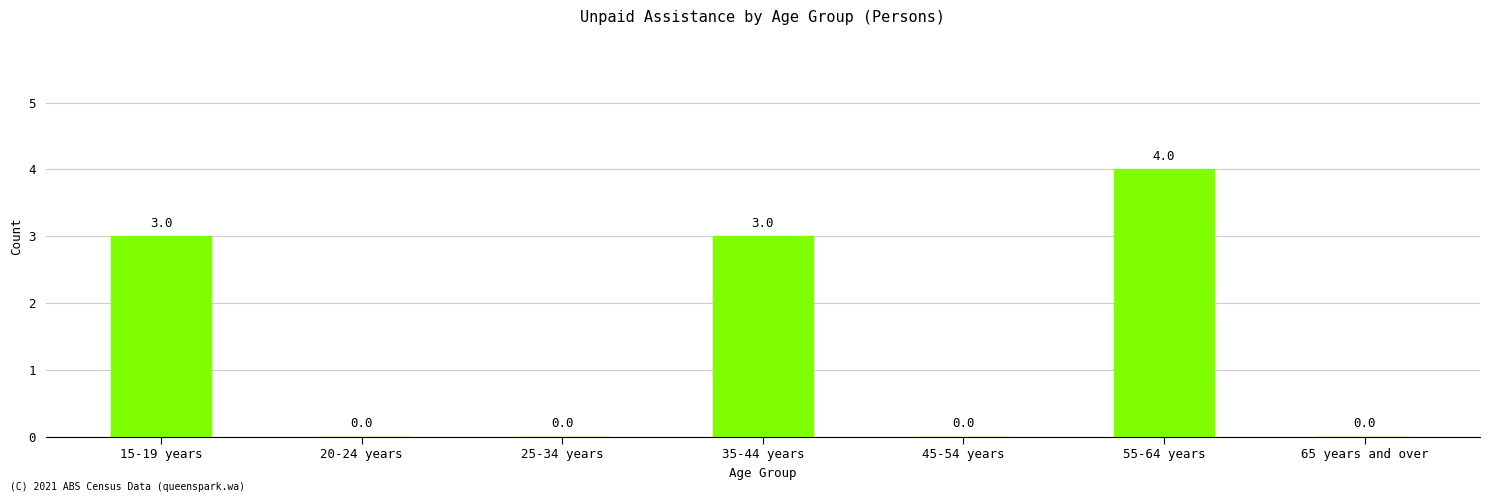

What is the change in value from 15-19 years to 20-24 years?

-3